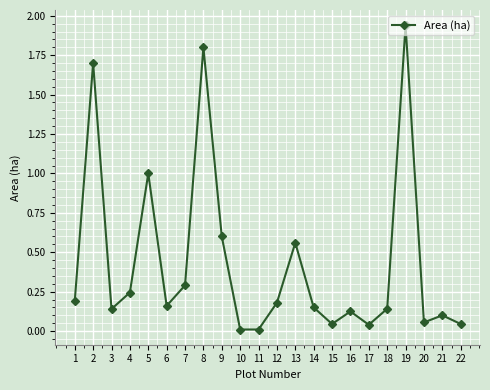

Which has a higher value, 13 or 21?

13